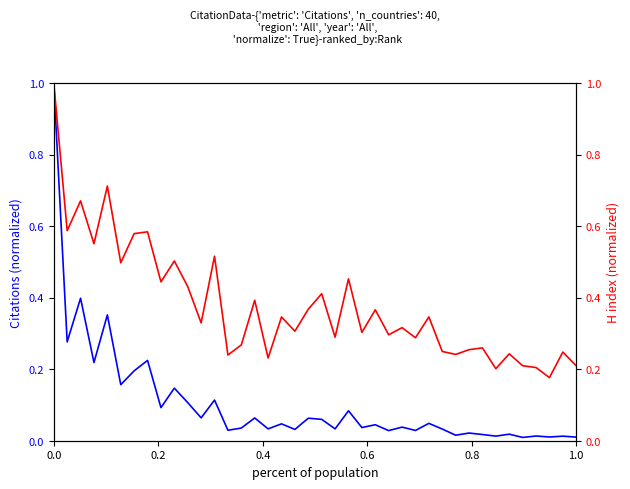

Which series has the largest range (max minus min)?

Citations